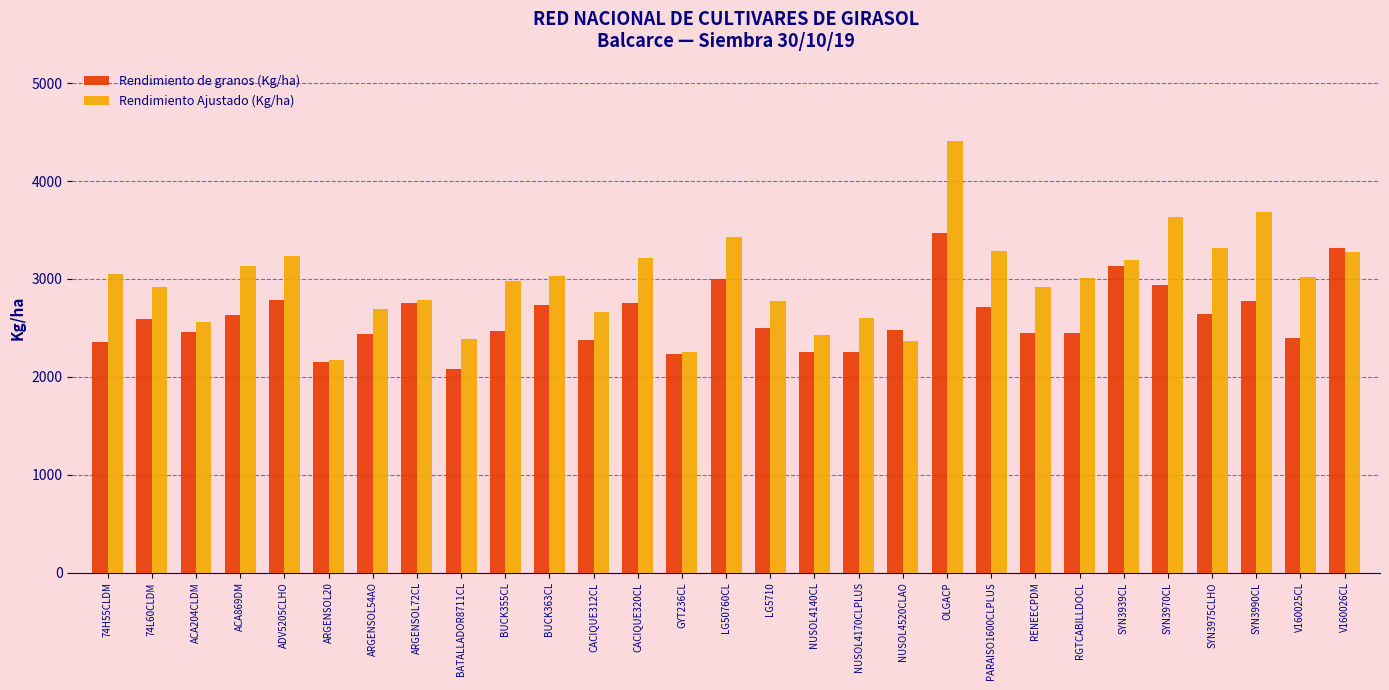

What is the spread (max minus min) of values at RGTCABILLDOCL?

567.8